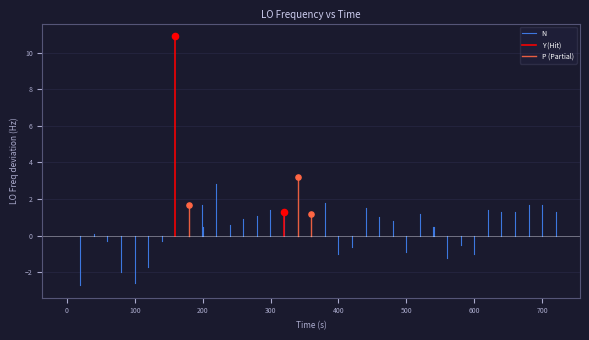

Which series has the widest spread of Y values?

Y (Hit)